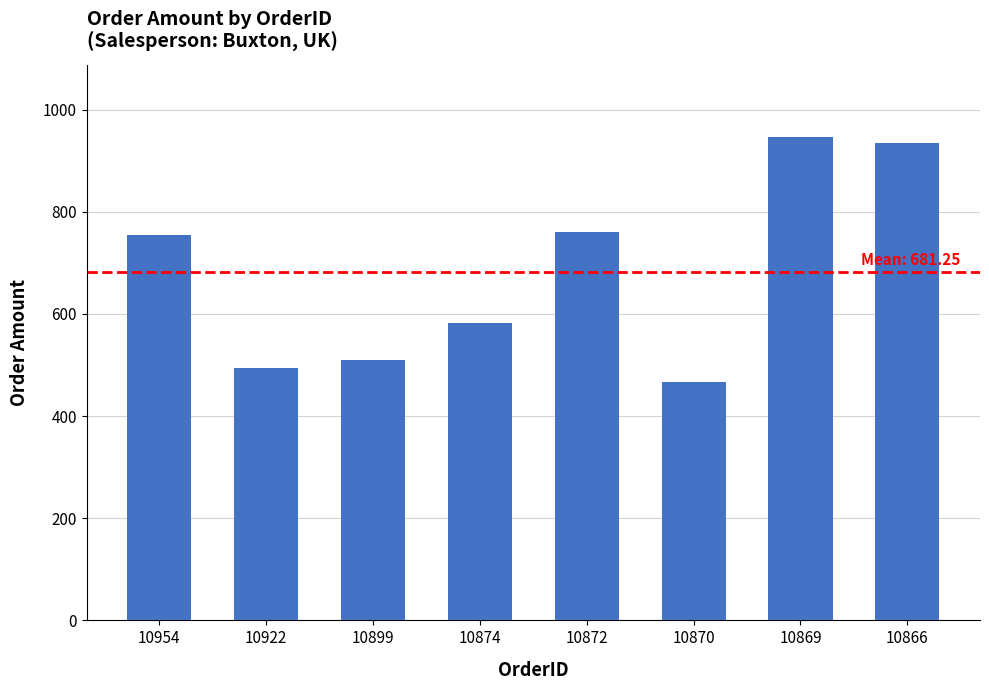

What is the change in value from 10869 to 10866?

-11